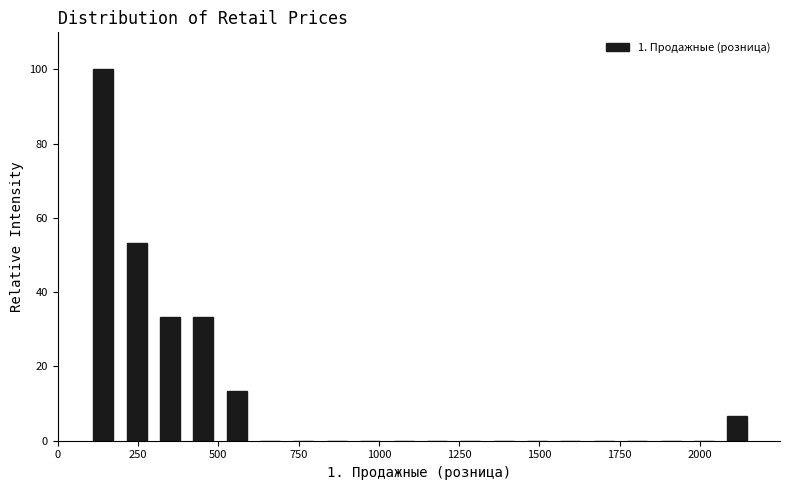

Read against the x-axis, roughly where is the centre of the tallest bar?

150